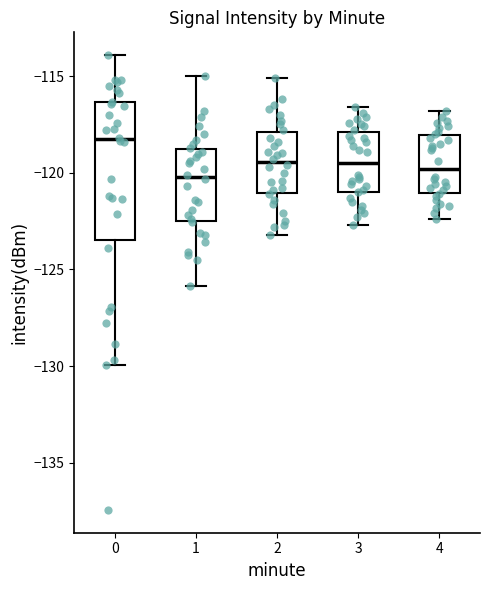

Comparing the boxes themselves (not the whiskers), which one is the tallest?

0